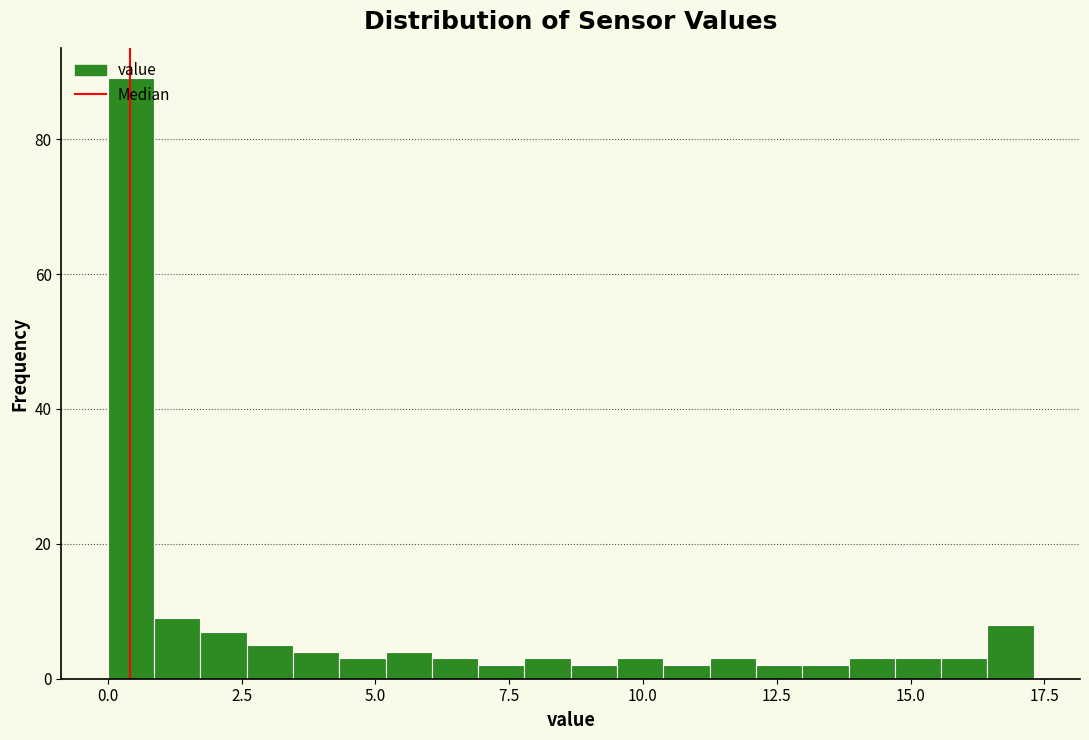

Around what value on the x-axis is the tallest bar? Give the approximate position of its centre, as read against the axis.

0.5